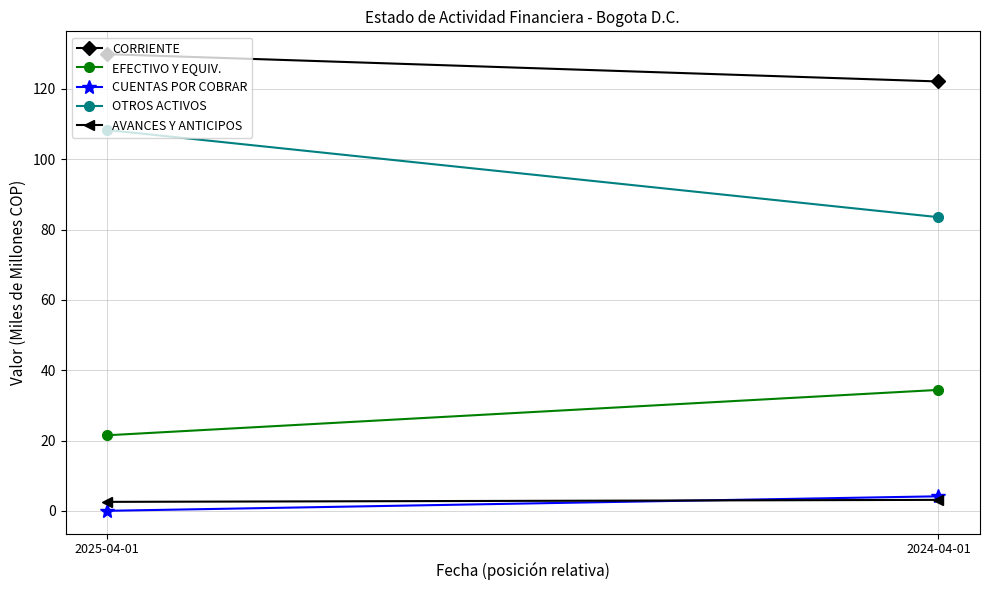

What is the value of the CORRIENTE point at the 1st from the left?

129.8